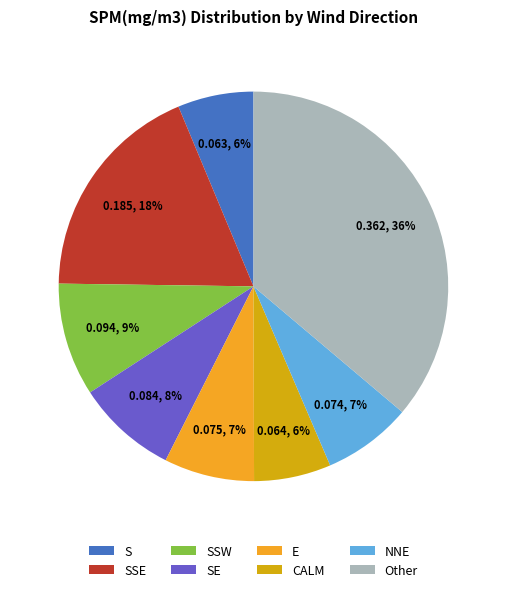

What percentage is the NNE slice, to the nearest percent?

7%